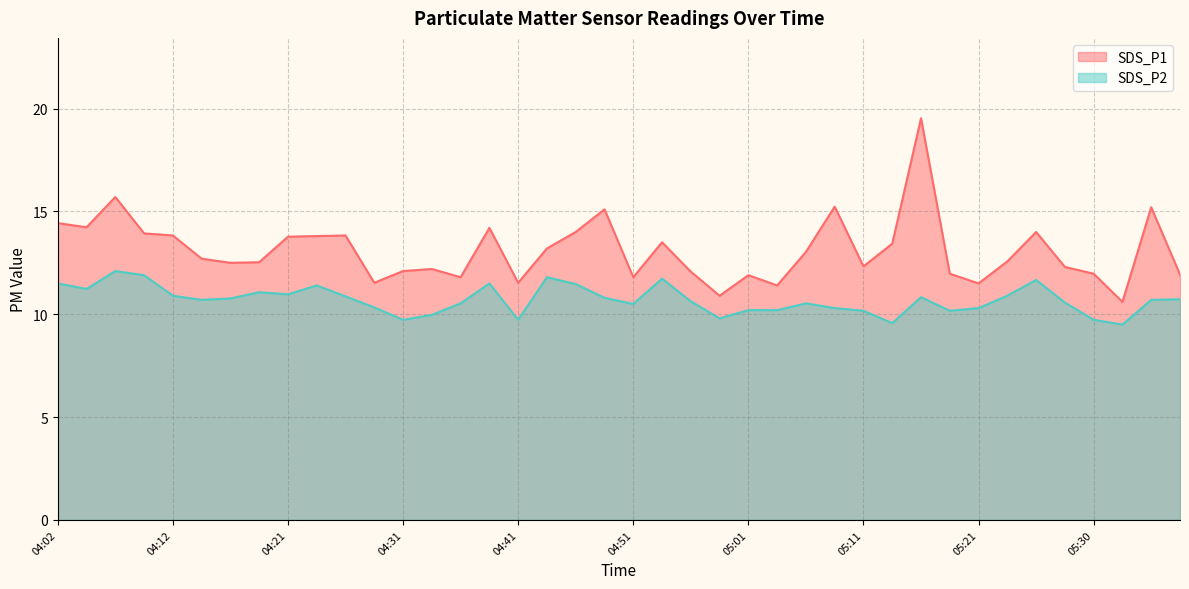

Read the SDS_P2 value at 05:30.

9.7